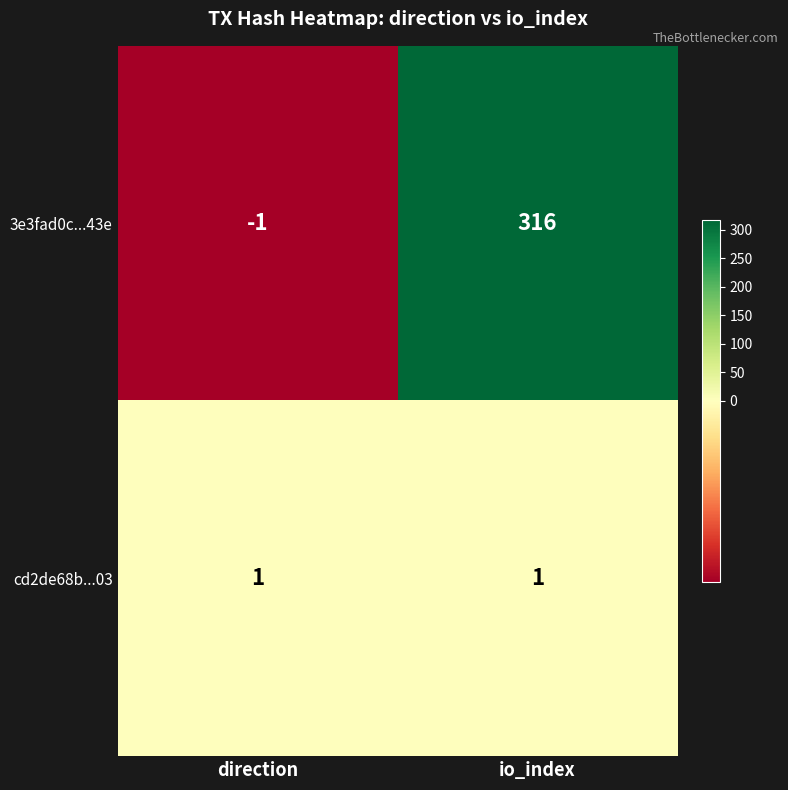

Reading left to right, extract all data points from this chart.

3e3fad0c...43e: -1	316
cd2de68b...03: 1	1